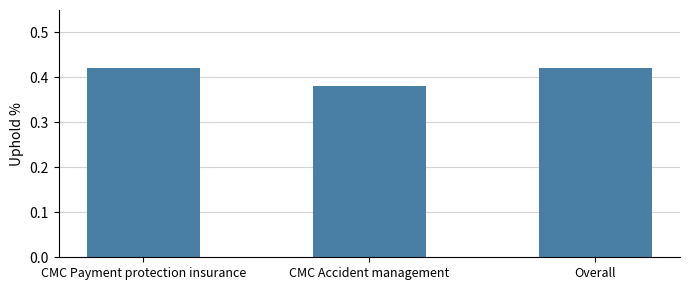

Count the number of categories in the chart.

3